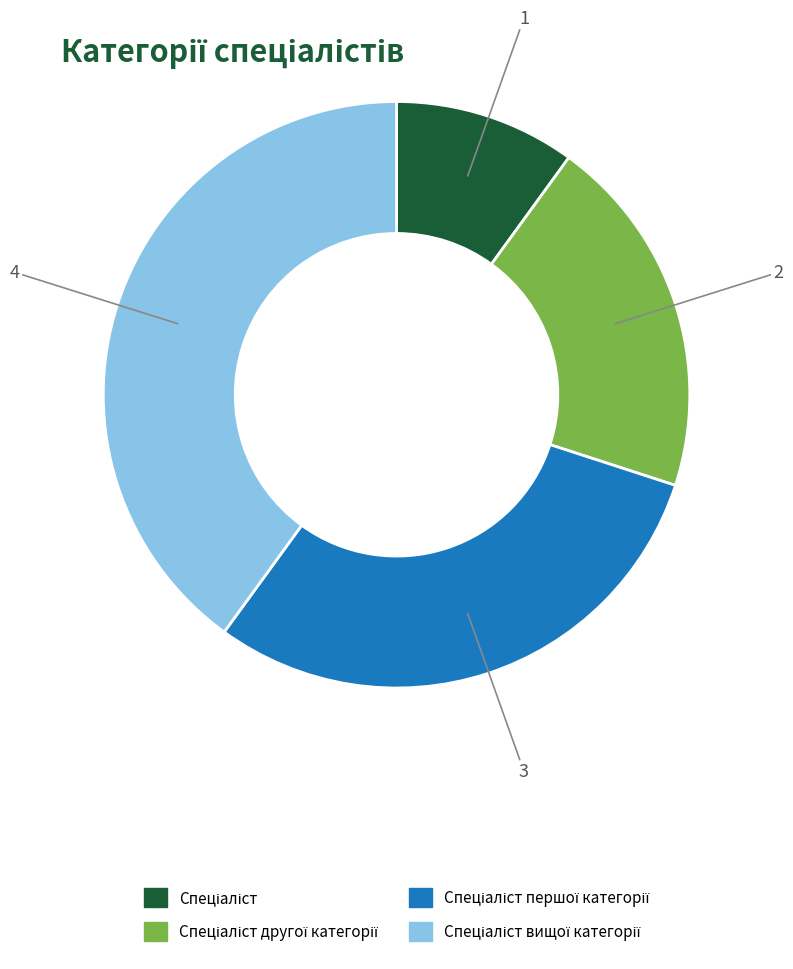

Count the number of slices in the pie.

4